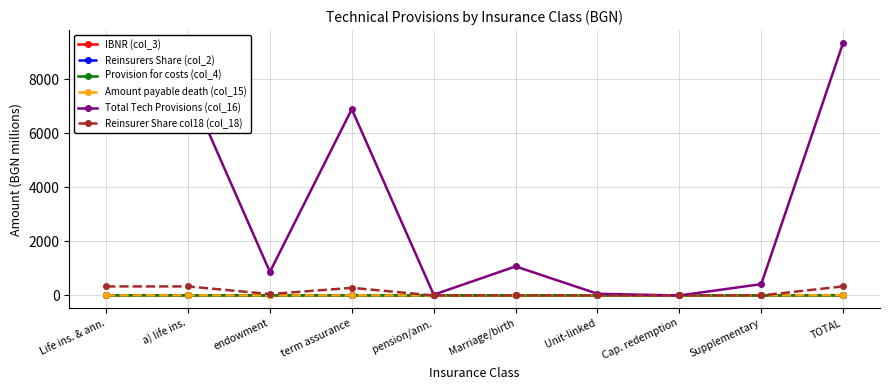

What is the label of the 10th point from the left?

TOTAL